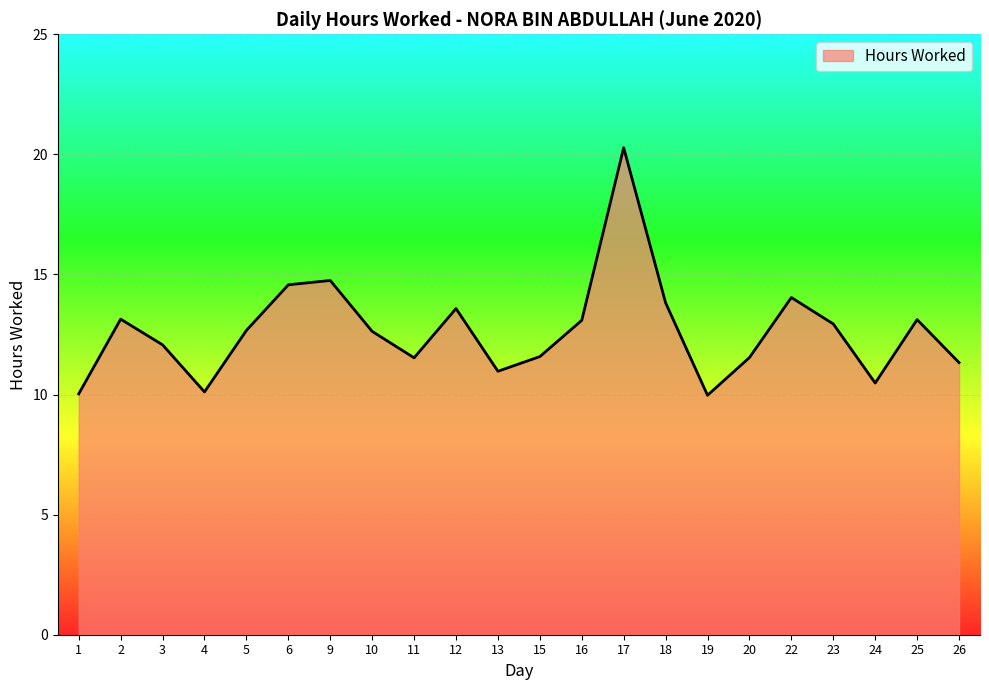

What is the difference between the maximum and minimum values?

10.3